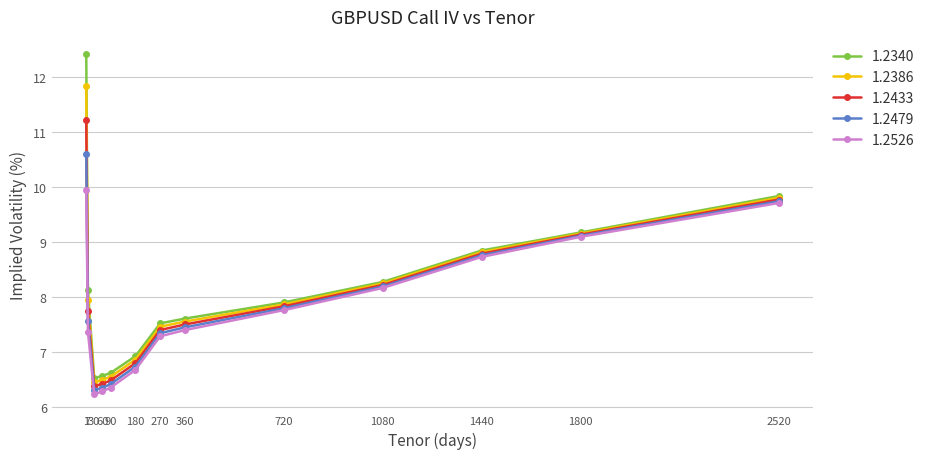

What is the smallest value displayed?

6.2